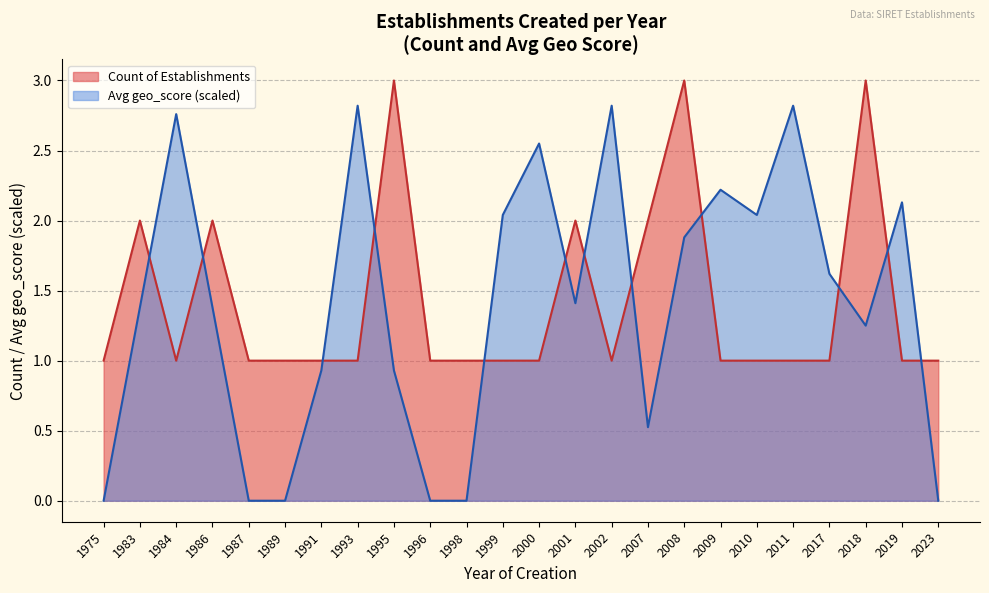

What is the maximum value shown in the chart?

3.0